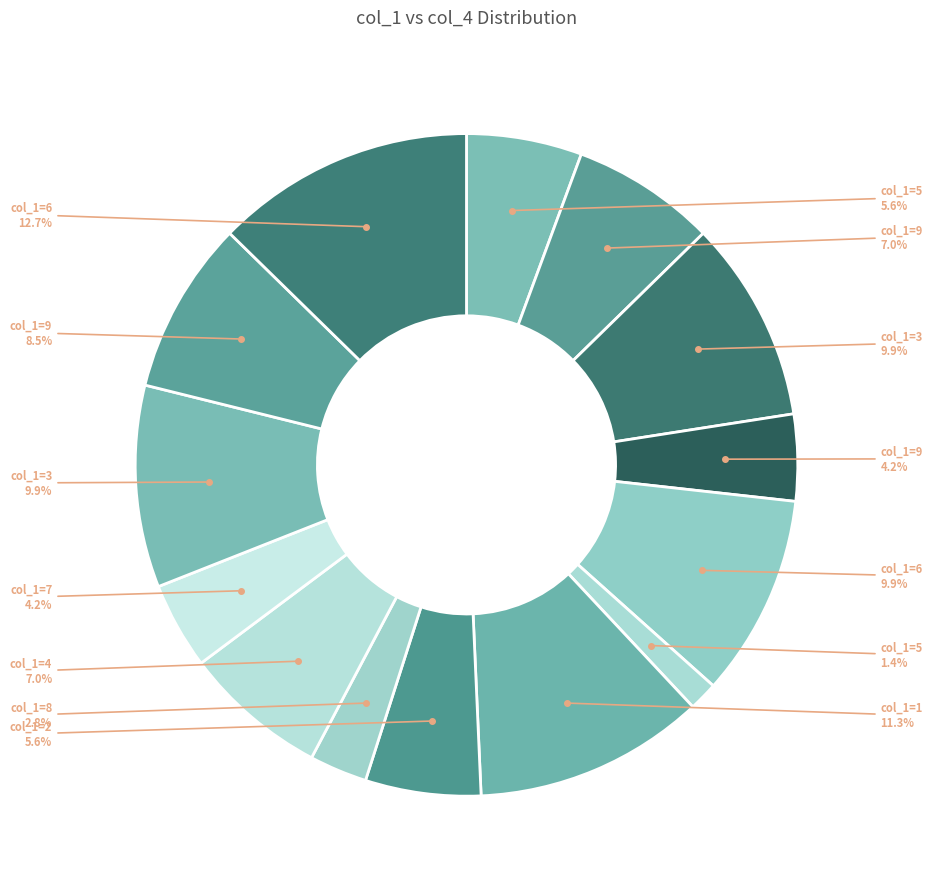

How many slices are in this pie chart?

14